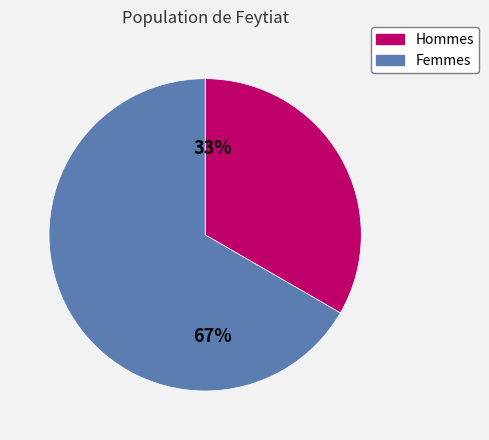

Is there a majority slice in this chart?

Yes